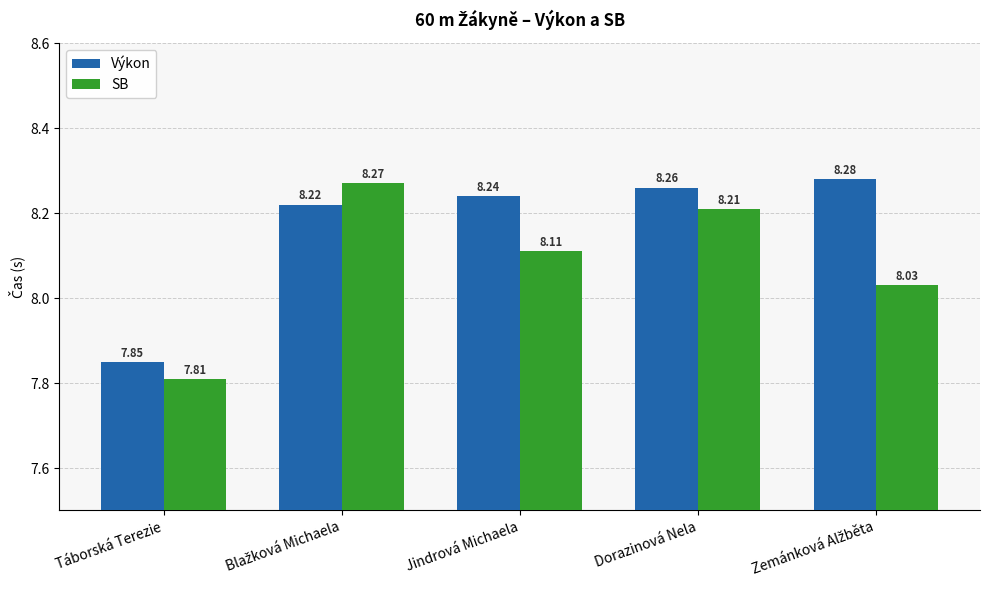

What is the sum of all SB values?

40.4